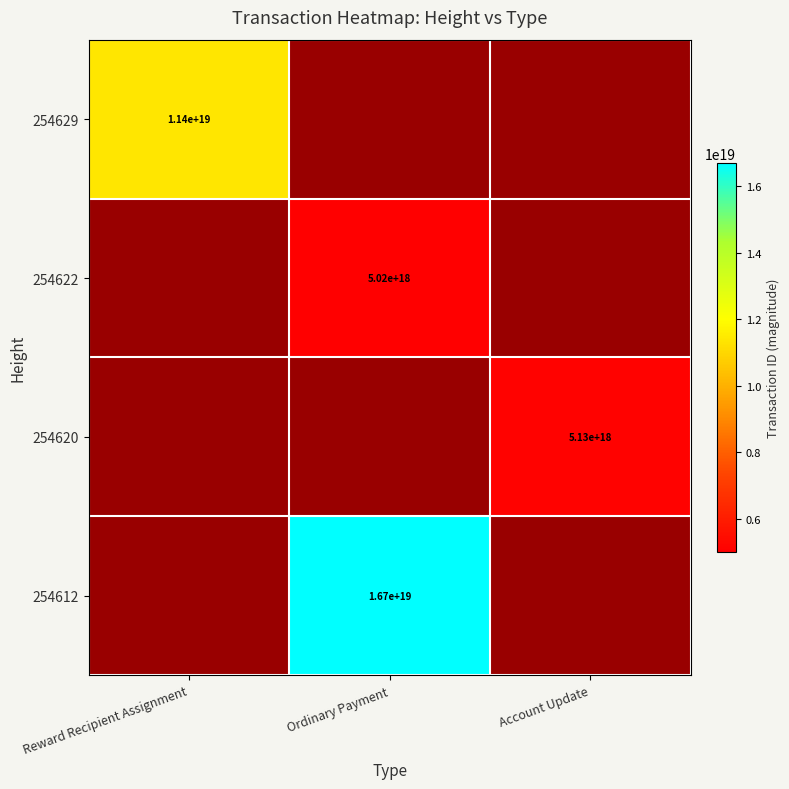

The value of 254622 at Ordinary Payment is 5020000000000000000. True or false?

True